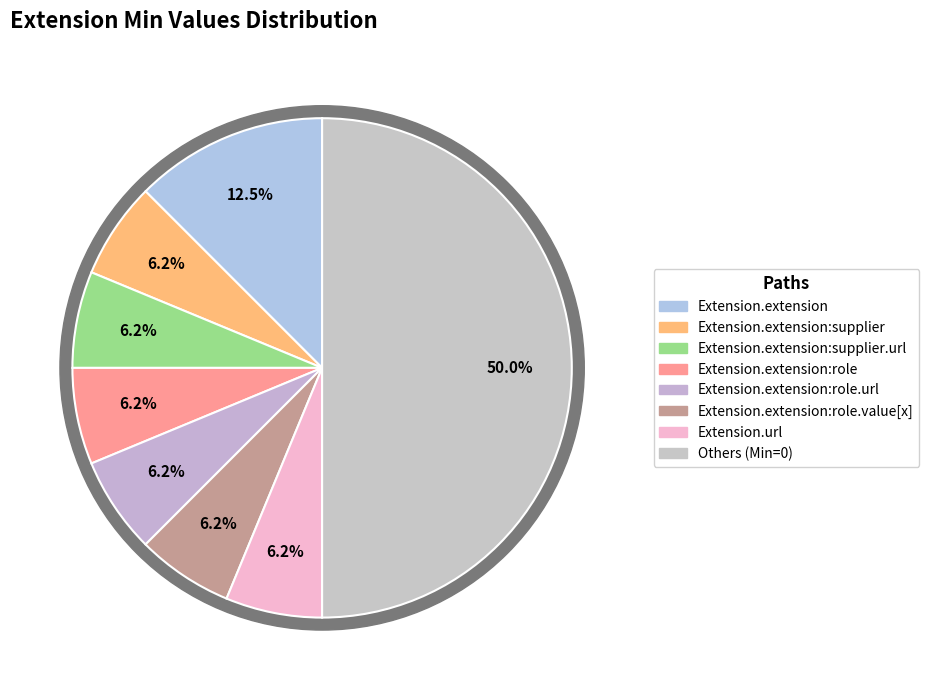

True or false: Extension.extension:supplier.id accounts for 1% of the total.

False